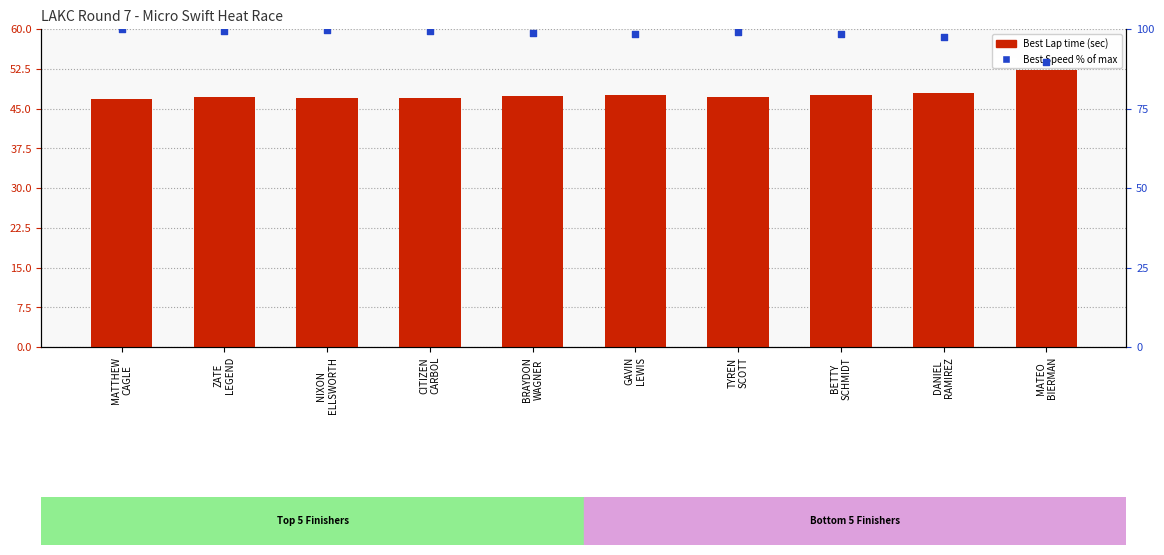

What is the total value across all series at CITIZEN
CARBOL?

146.4